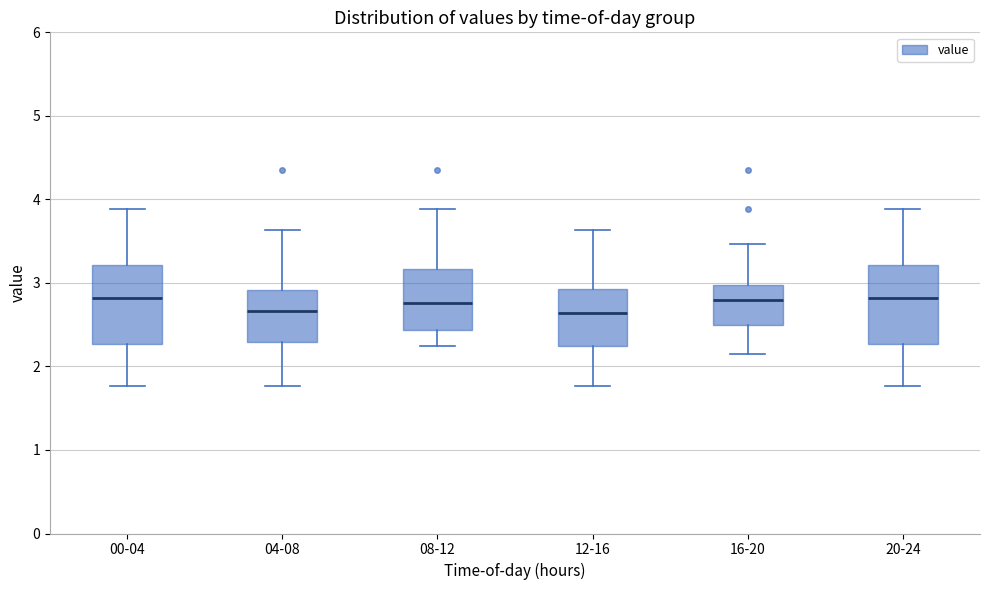

Reading left to right, transcribe this box plot: for each box, give where its median line is, the range the box spans, and where its two whiskers end, as read against the y-axis. The values are not printed on the chart, so give them approximately, as read against the axis.

00-04: median 2.8, box 2.3 to 3.2, whiskers 1.8 to 3.9
04-08: median 2.7, box 2.3 to 2.9, whiskers 1.8 to 3.6
08-12: median 2.8, box 2.4 to 3.2, whiskers 2.3 to 3.9
12-16: median 2.6, box 2.3 to 2.9, whiskers 1.8 to 3.6
16-20: median 2.8, box 2.5 to 3.0, whiskers 2.2 to 3.5
20-24: median 2.8, box 2.3 to 3.2, whiskers 1.8 to 3.9